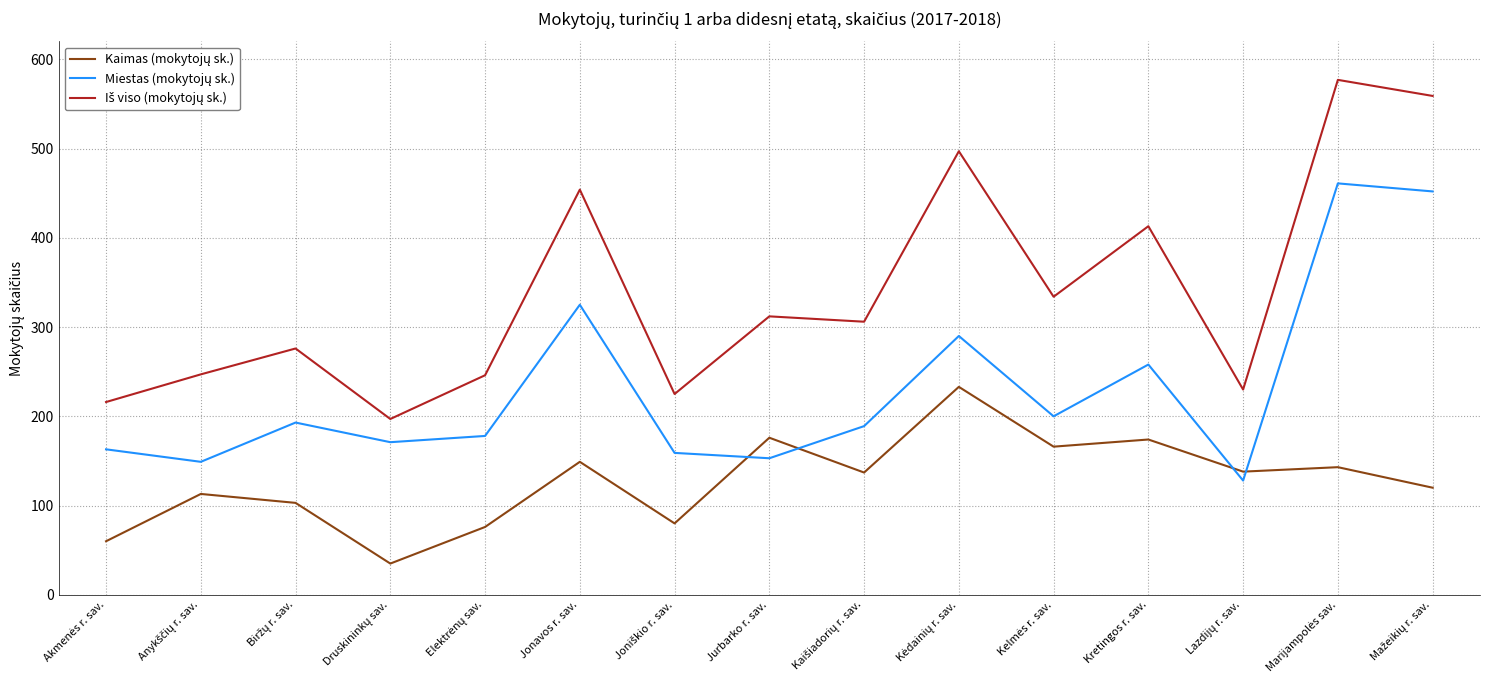

What is the spread (max minus min) of values at Kretingos r. sav.?

239